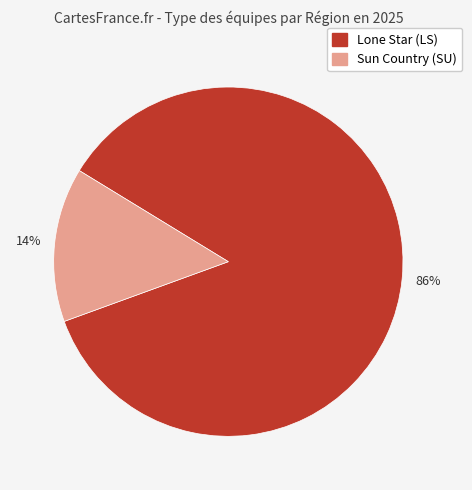

To the nearest percent, what is the average slice percentage?

50%